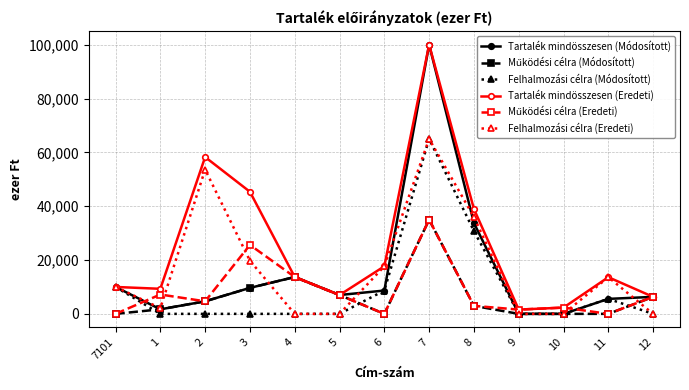

What is the maximum value shown in the chart?

100000